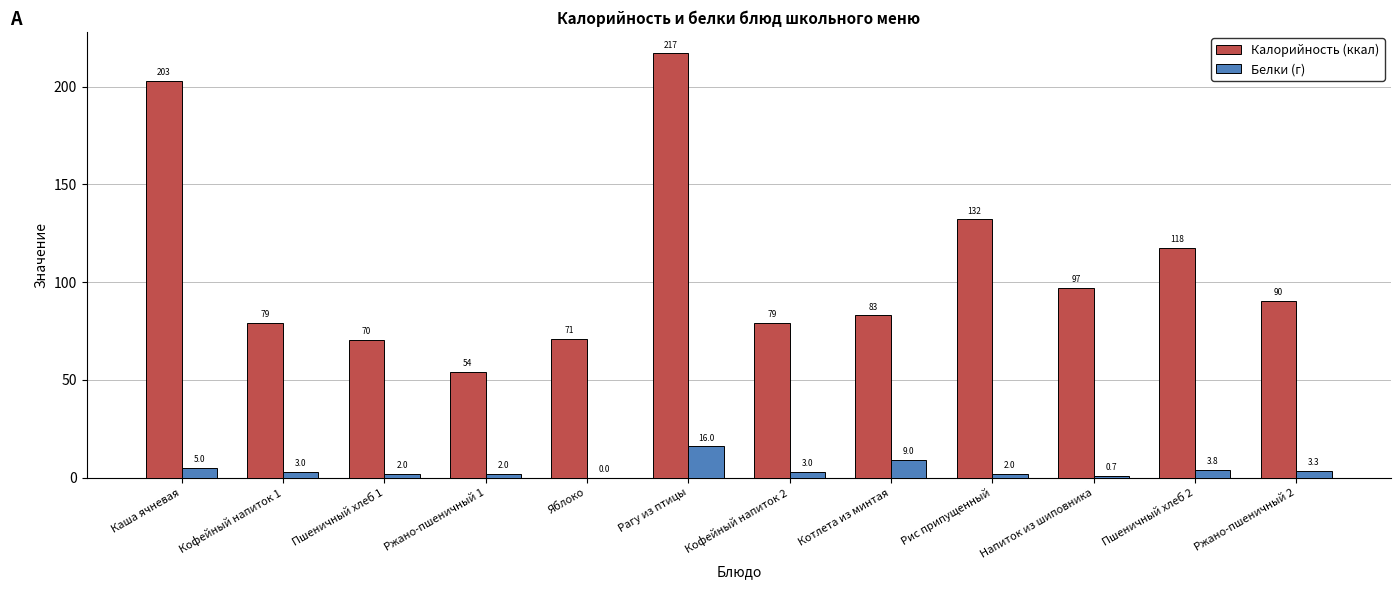

True or false: Калорийность (ккал) has a value of 117.5 at Пшеничный хлеб 2.

True